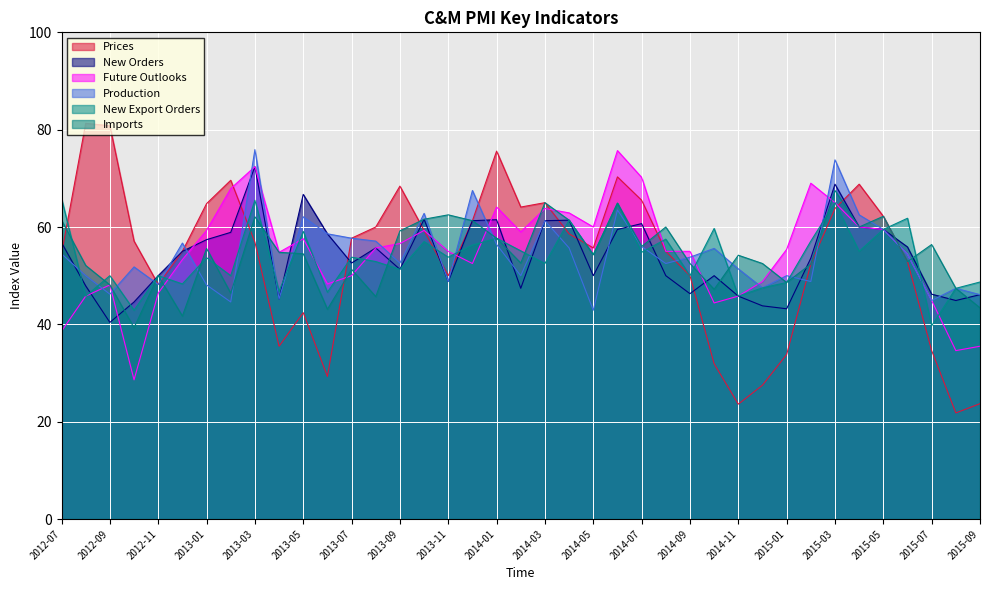

Rank the series at 2015-07 from highest to lowest value.

Imports, New Orders, Future Outlooks, Production, New Export Orders, Prices